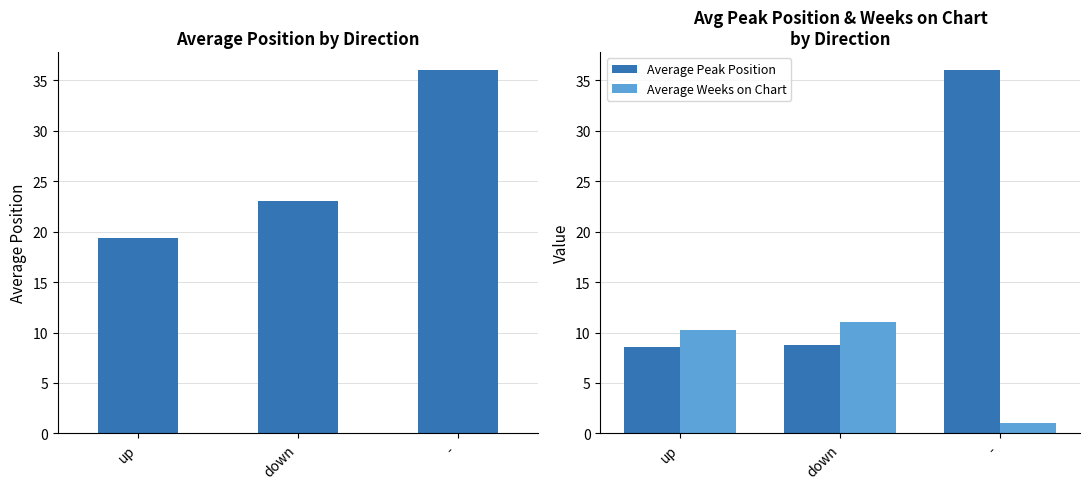

Does the chart contain any negative values?

No